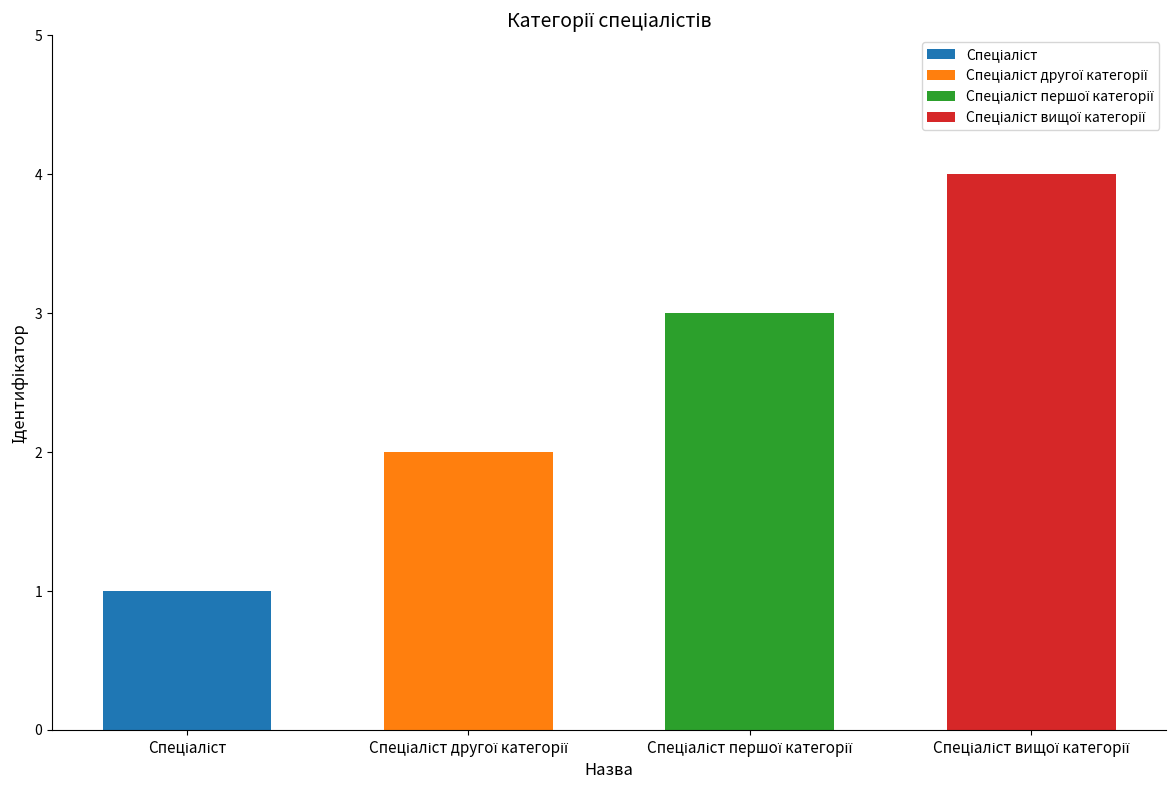

At Спеціаліст вищої категорії, list the series in order from smallest to largest.

Спеціаліст, Спеціаліст другої категорії, Спеціаліст першої категорії, Спеціаліст вищої категорії